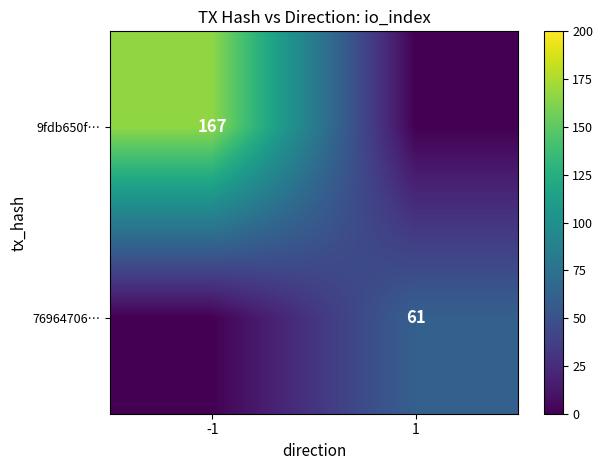

The 9fdb650f… series shows 167 at -1. True or false?

True